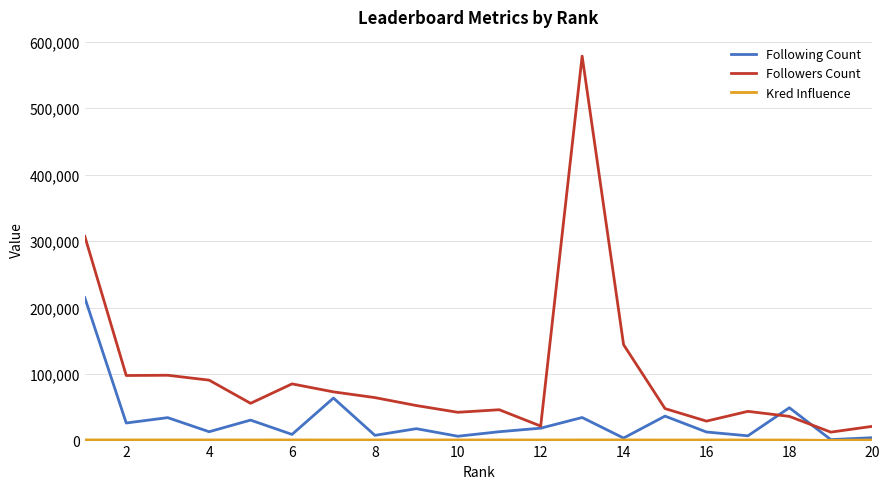

What is the highest value of the Followers Count series?

578211